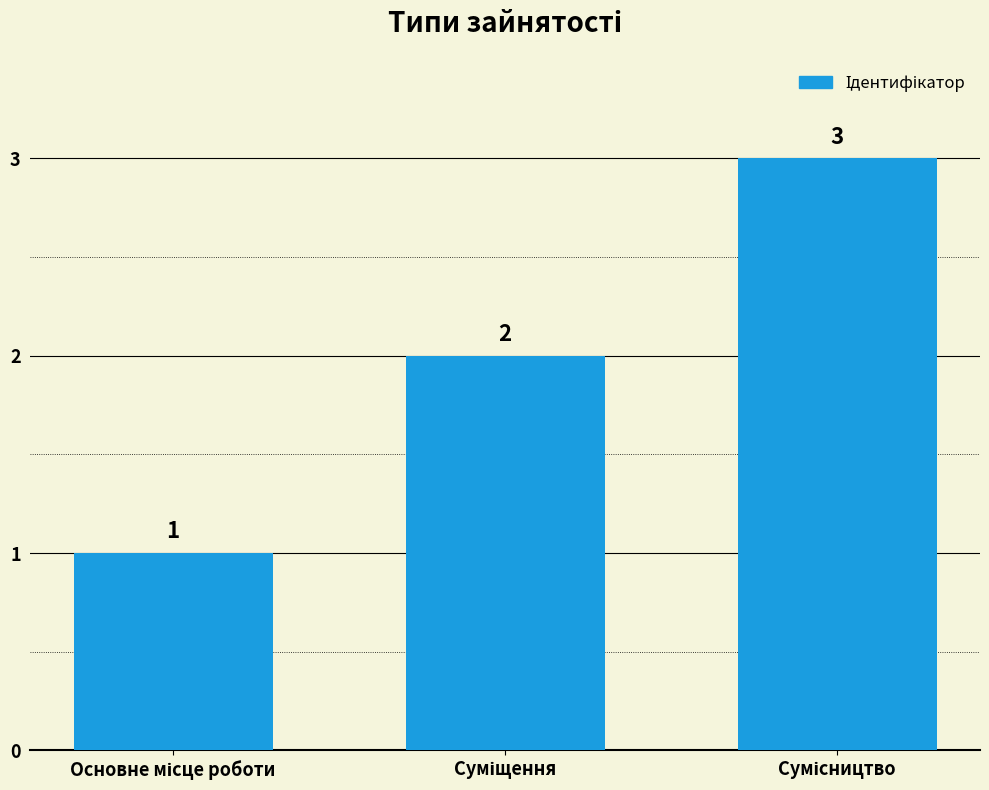

What is the maximum value shown in the chart?

3